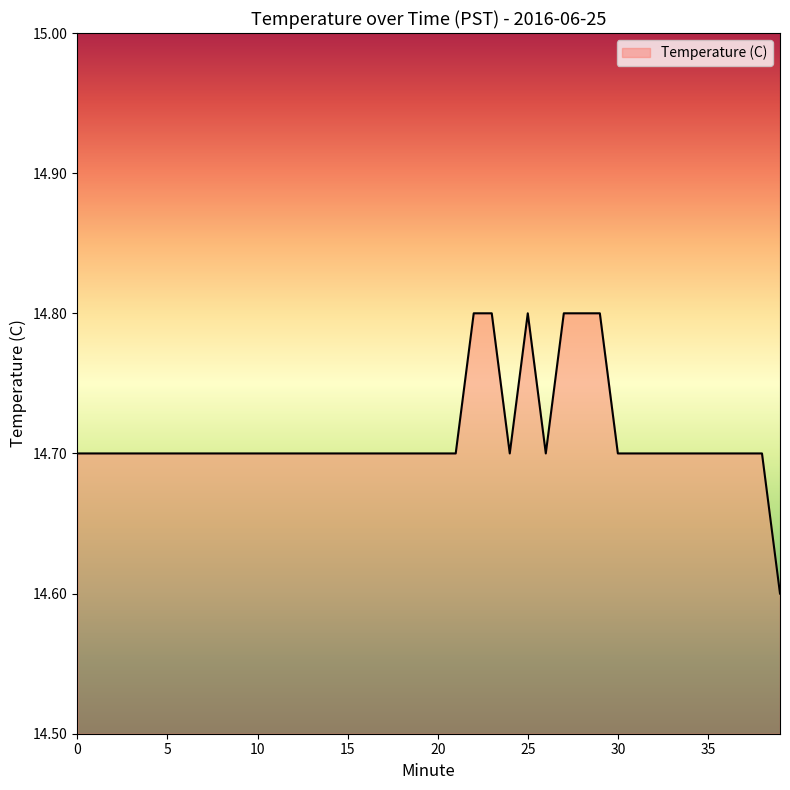

What is the maximum value shown in the chart?

14.8